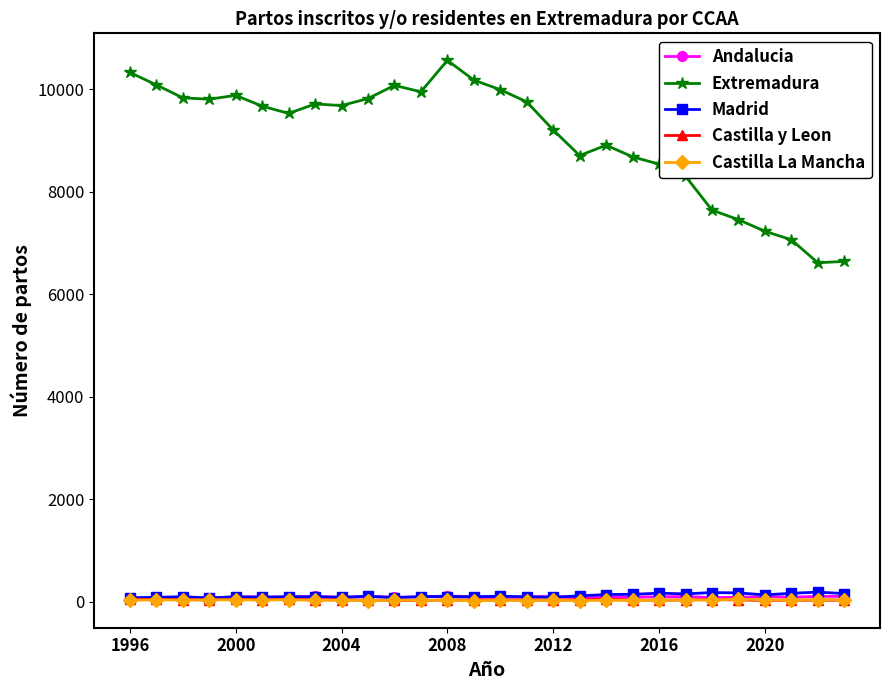

True or false: Extremadura and Castilla La Mancha intersect in this chart.

False